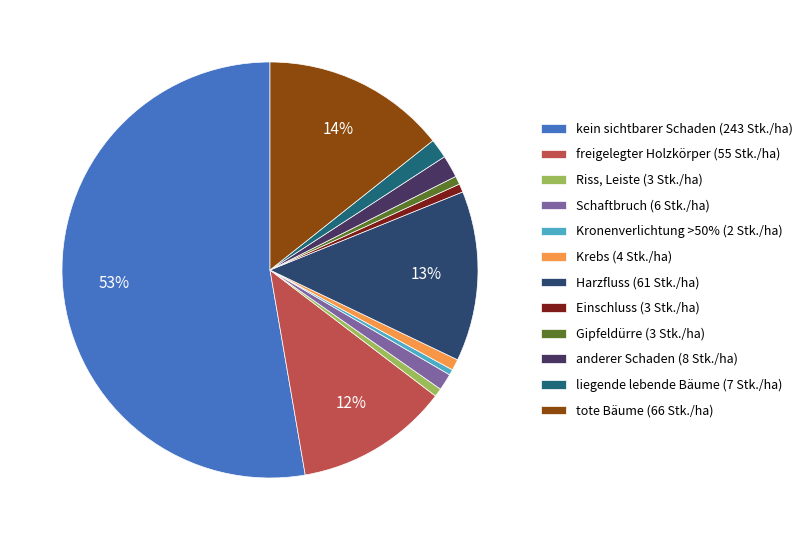

What is the smallest slice in the pie chart?

Kronenverlichtung >50%